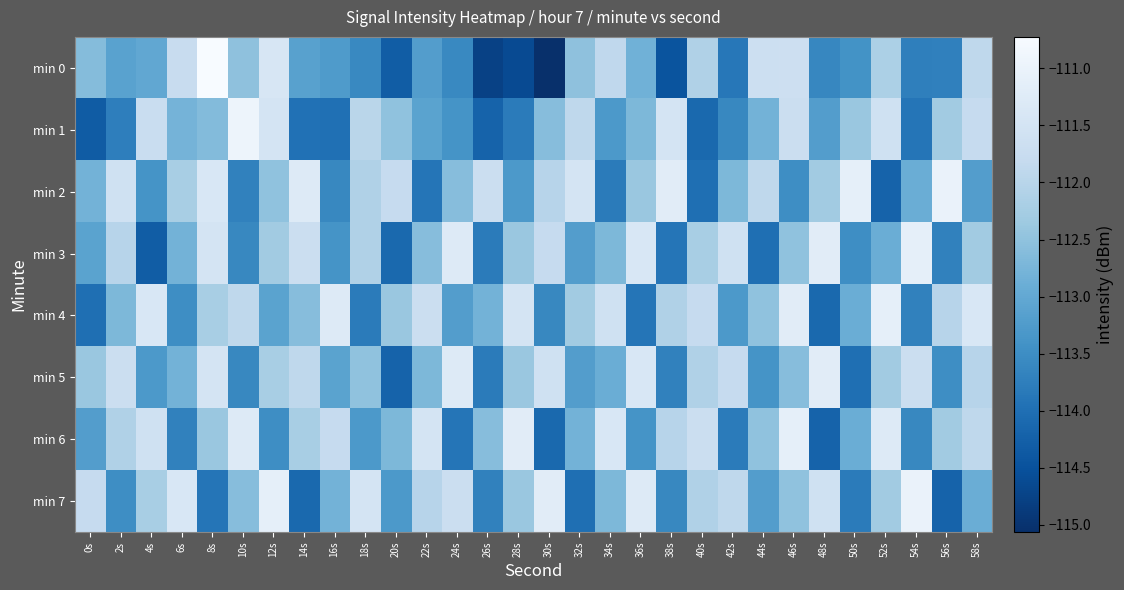

Count the number of data series in this chart.

8